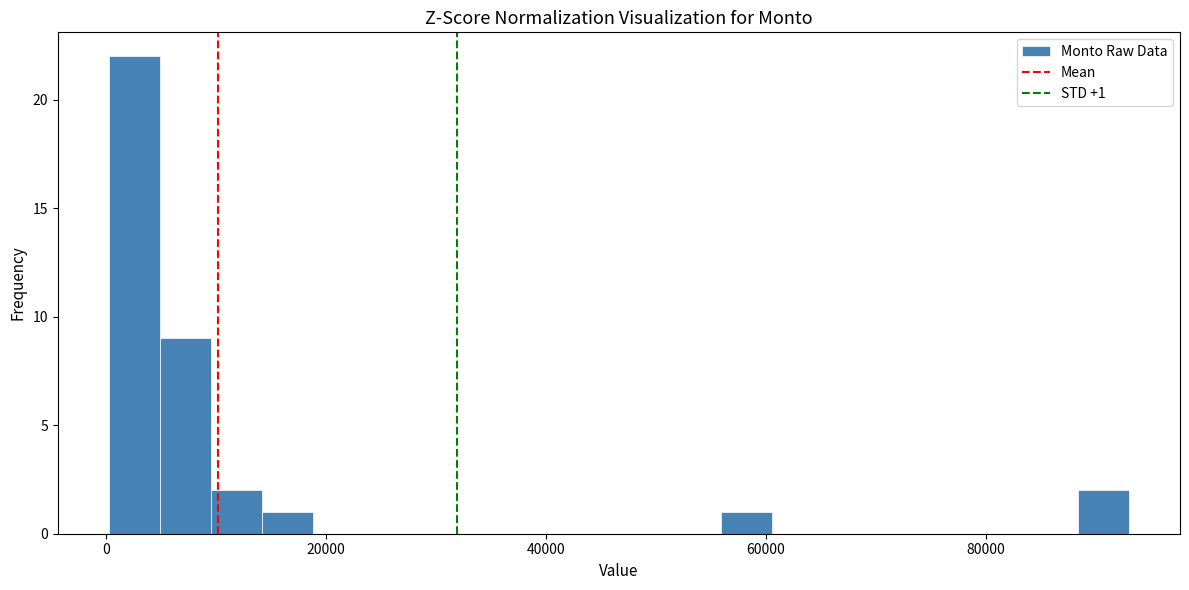

Read against the x-axis, roughly where is the centre of the tallest bar?

2000